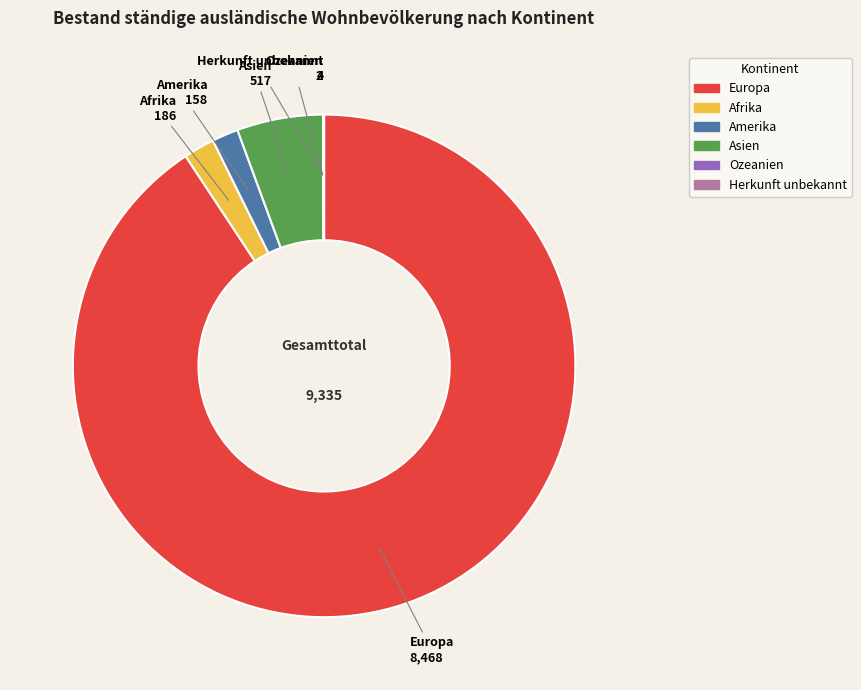

Combined, do Europa and Asien account for over 50%?

Yes